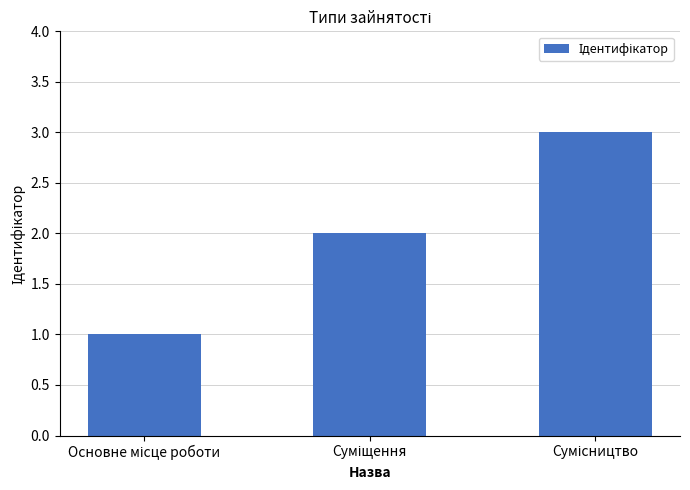

What is the maximum value shown in the chart?

3